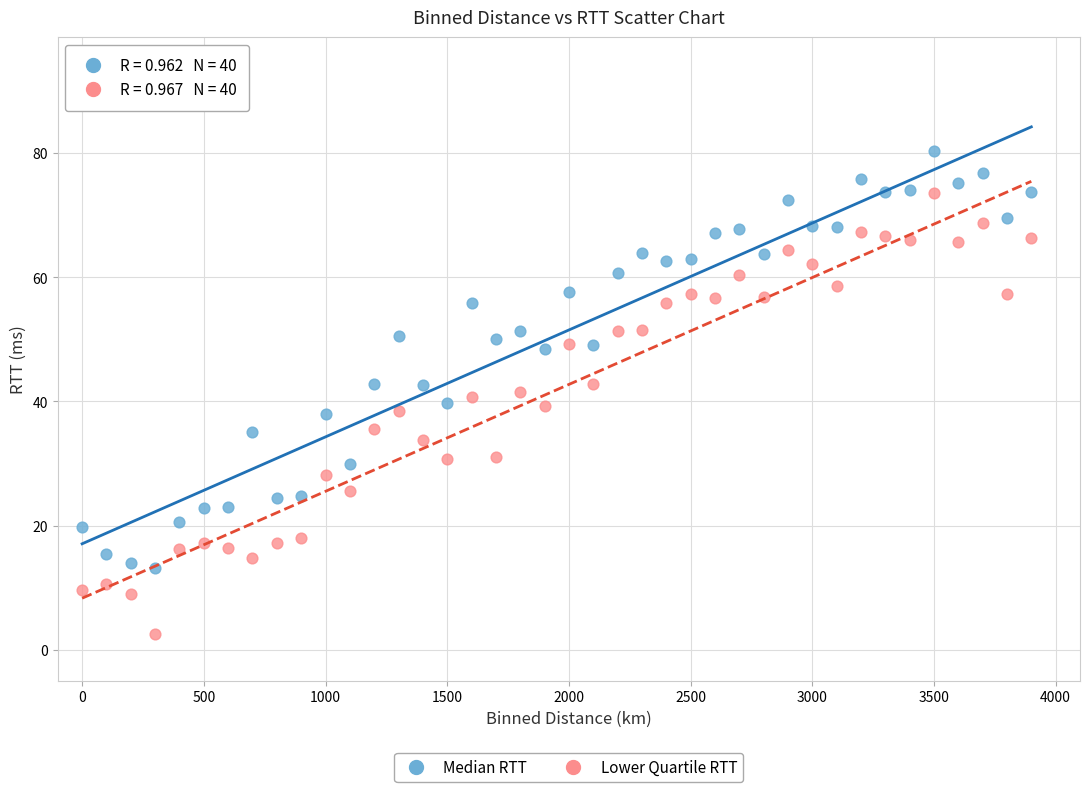

Which series has the largest Y range (max minus min)?

Lower Quartile RTT